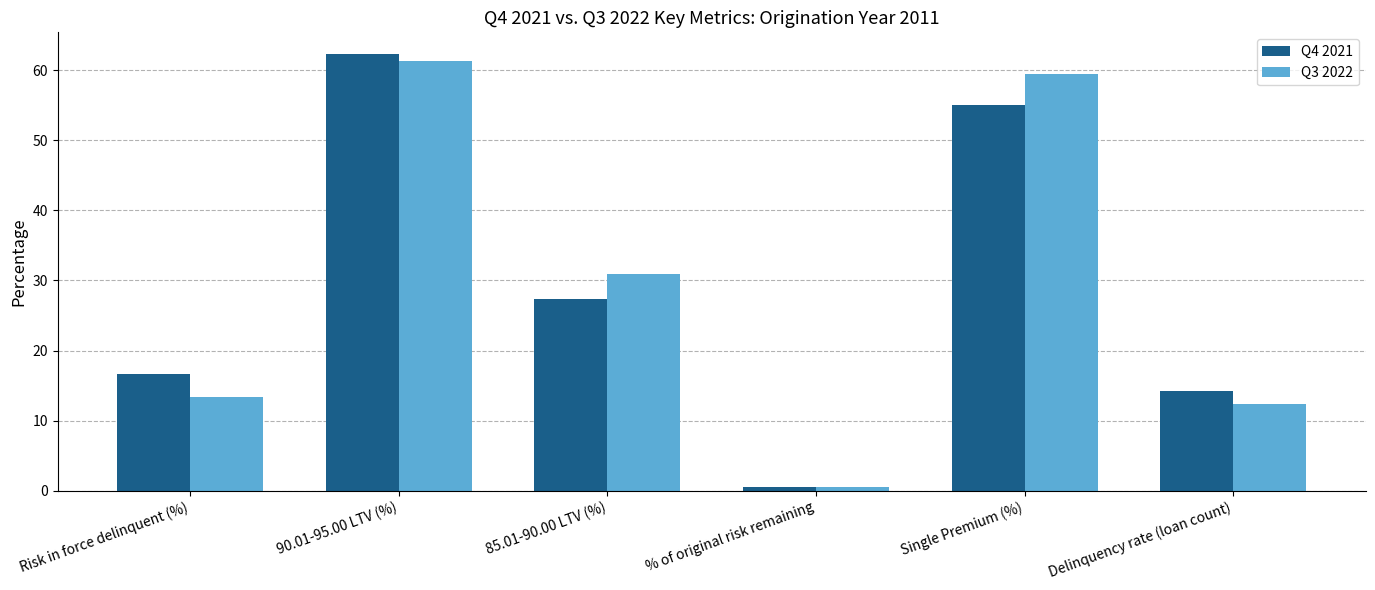

Rank the categories by Q4 2021 value from highest to lowest.

90.01-95.00 LTV (%), Single Premium (%), 85.01-90.00 LTV (%), Risk in force delinquent (%), Delinquency rate (loan count), % of original risk remaining